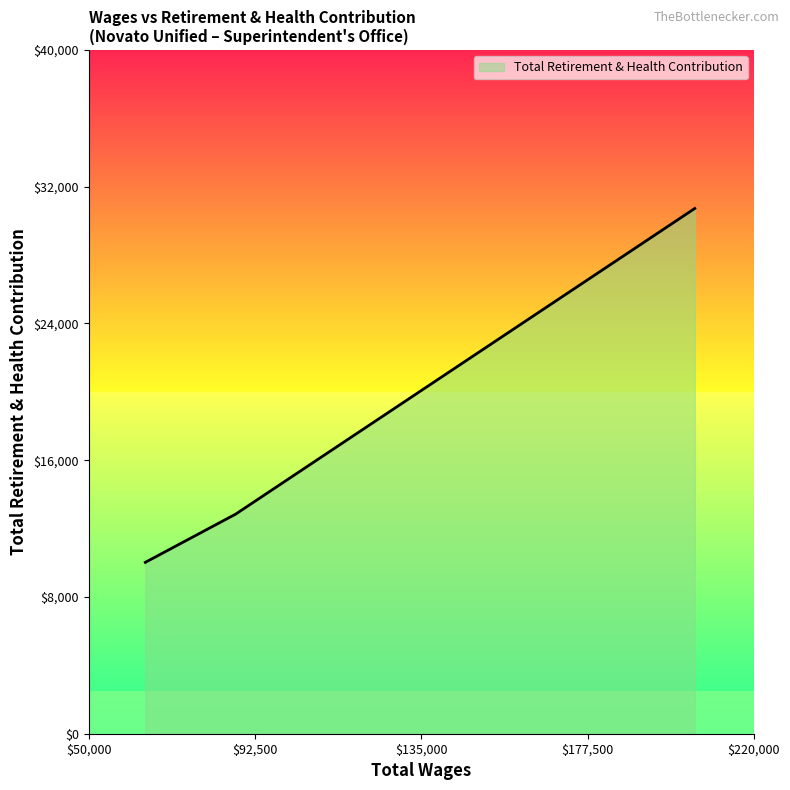

What is the difference between the maximum and minimum values?

20703